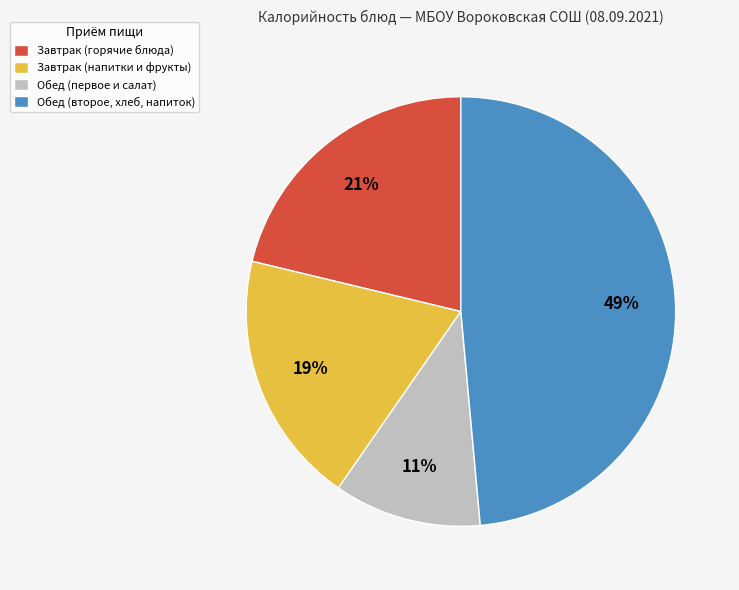

To the nearest percent, what is the combined percentage of Обед (первое и салат) and Обед (второе, хлеб, напиток)?

60%